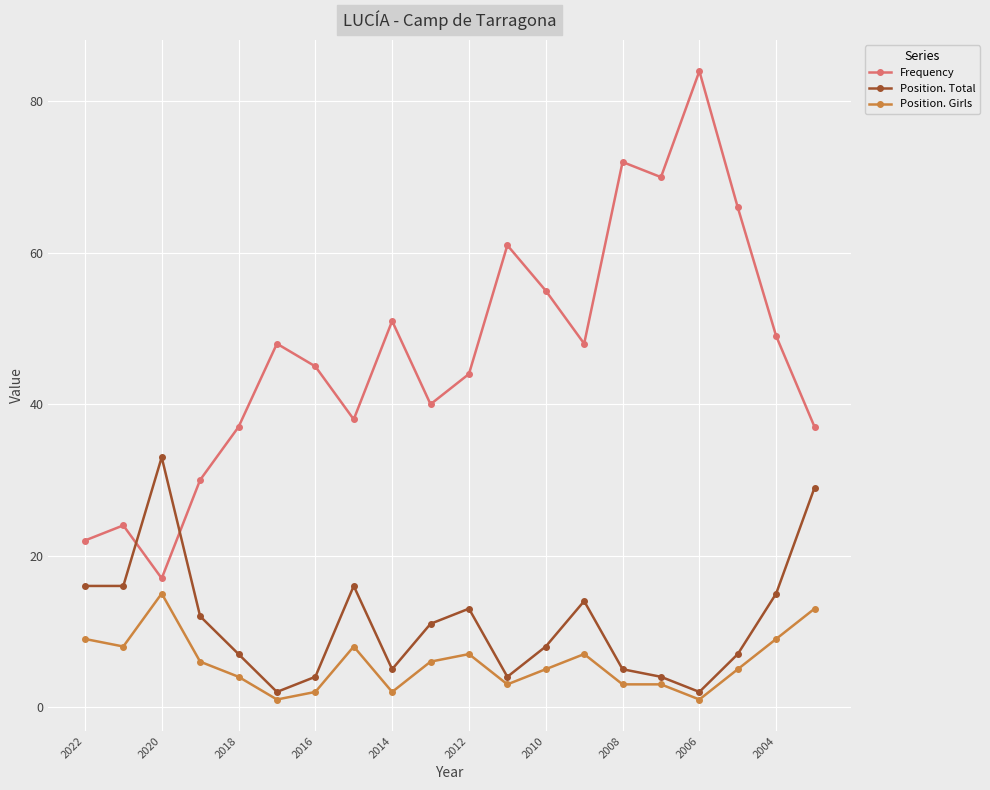

True or false: Position. Girls and Frequency intersect in this chart.

False